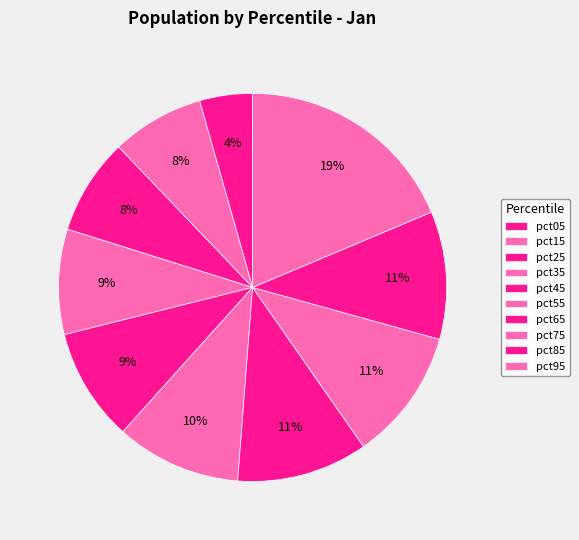

Is there a majority slice in this chart?

No